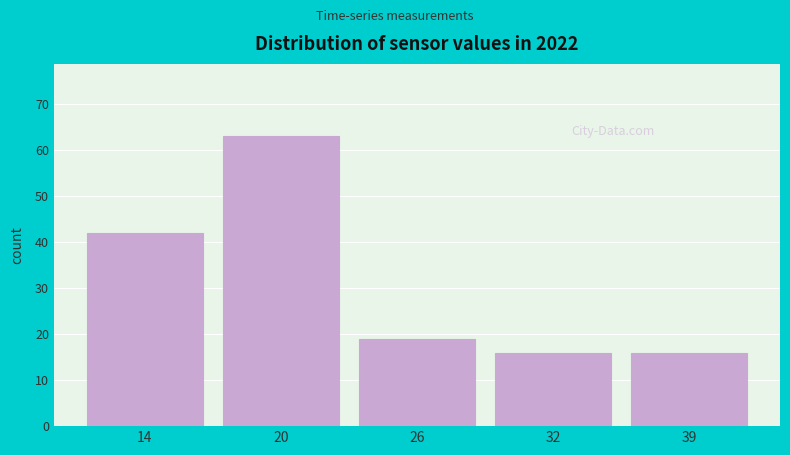

Reading right to left, extract all data points from this chart.

39=16	32=16	26=19	20=63	14=42